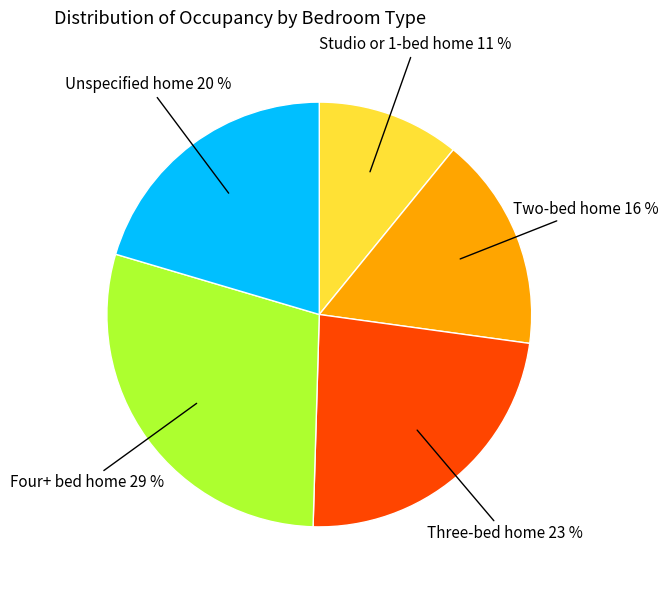

Does any single category account for the majority?

No